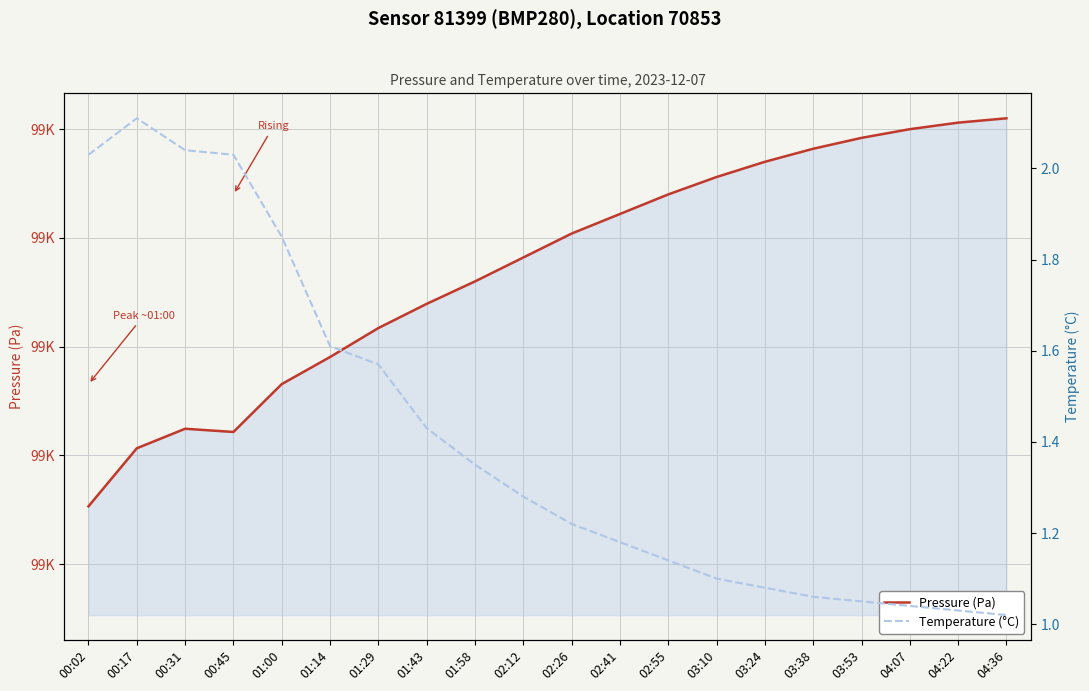

True or false: Temperature (°C) has a value of 1.0 at 04:07.

True